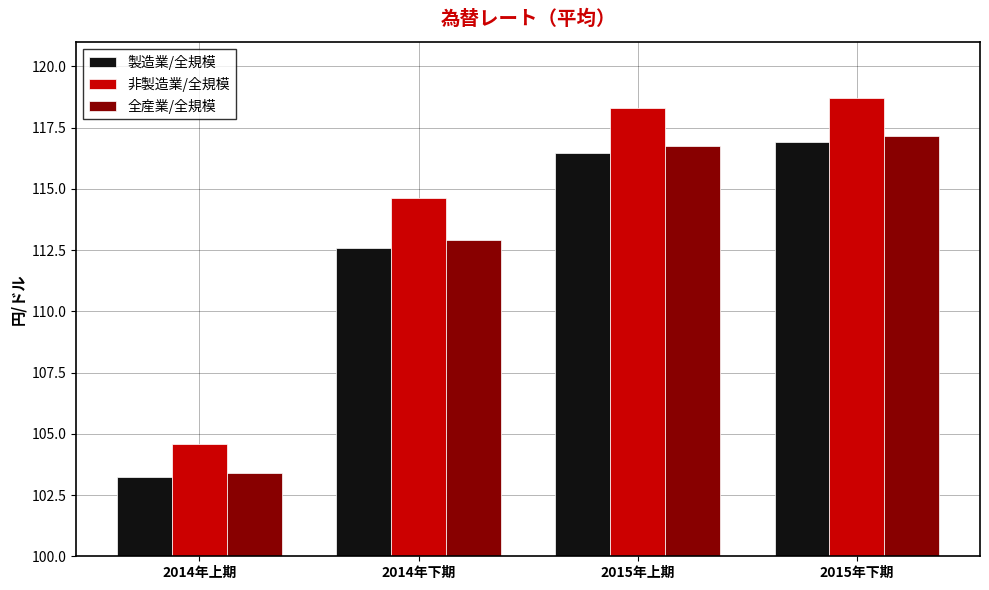

At which category does the chart reach its minimum across all series?

2014年上期